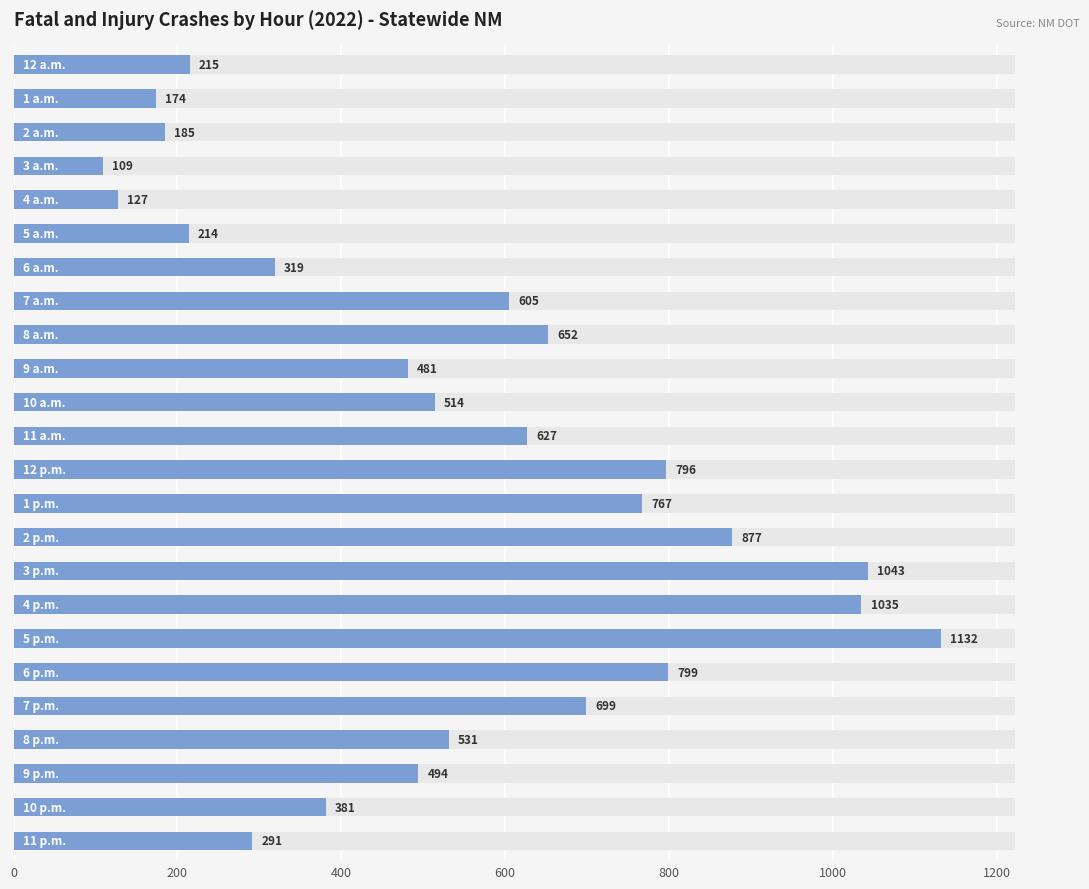

How many bars are there in total?

24